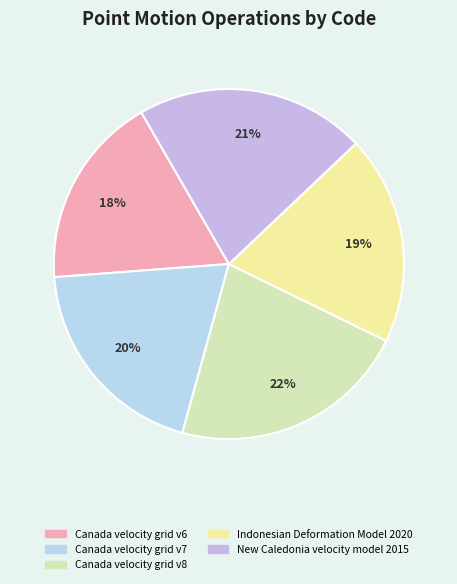

Is the sum of Canada velocity grid v7 and Canada velocity grid v6 greater than half?

No